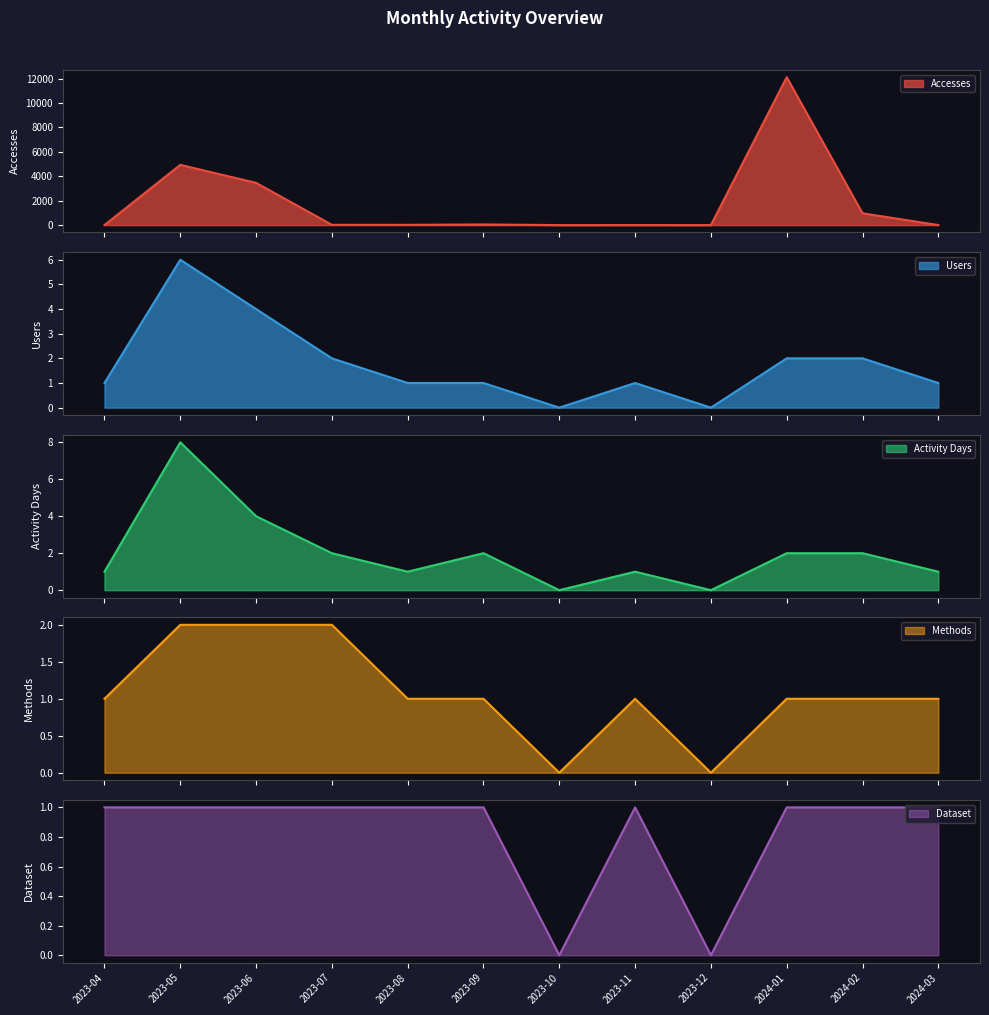

At which label does Methods reach its peak?

2023-05